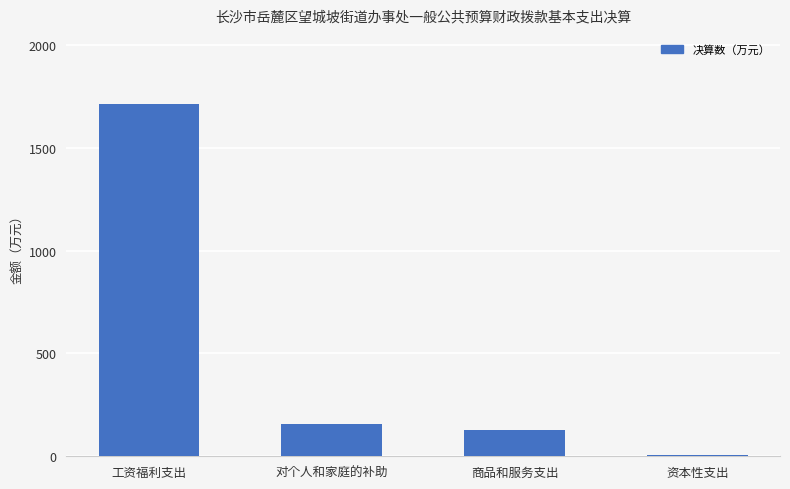

Are the bars grouped side by side (vs. stacked)?

No